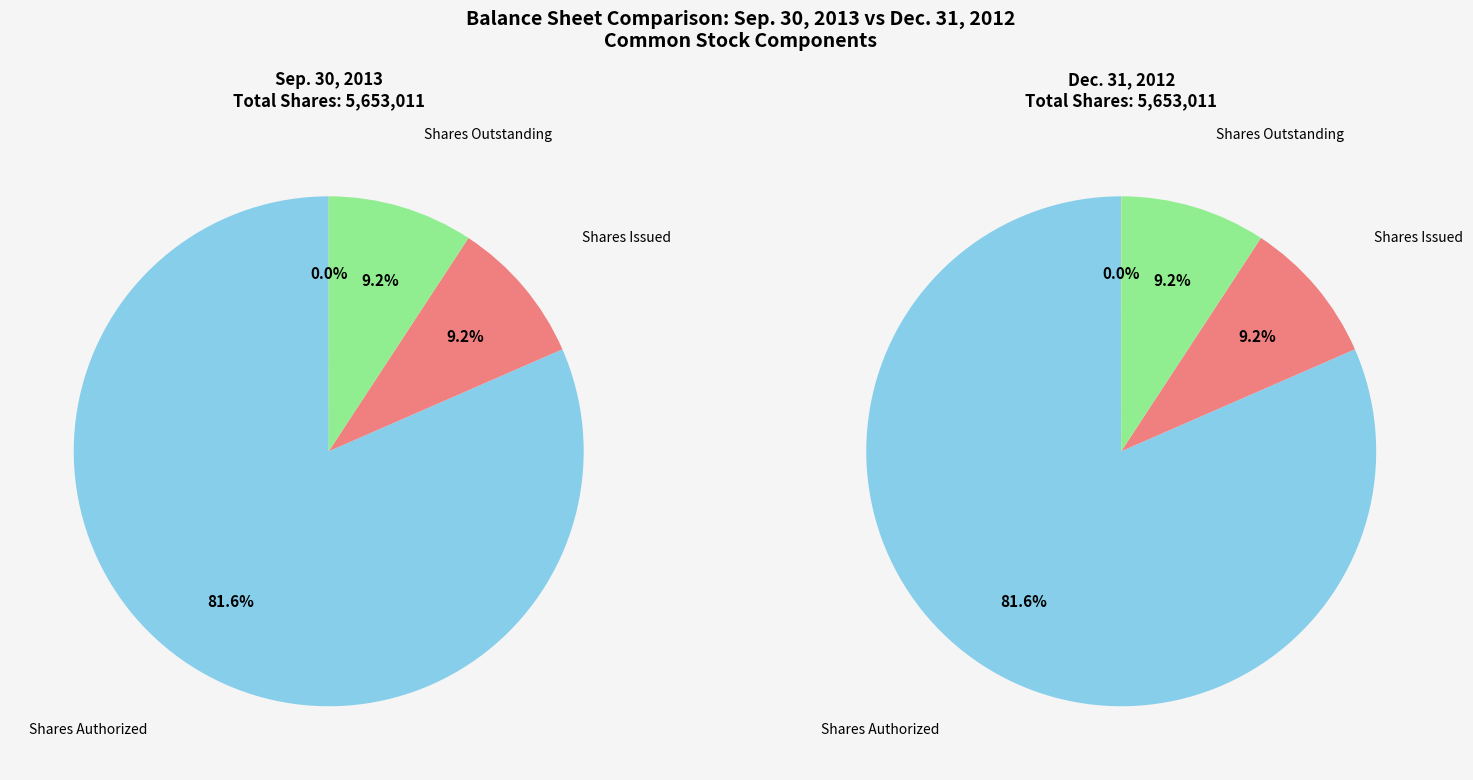

Which slice represents more than half of the pie?

Common Stock, Shares Authorized